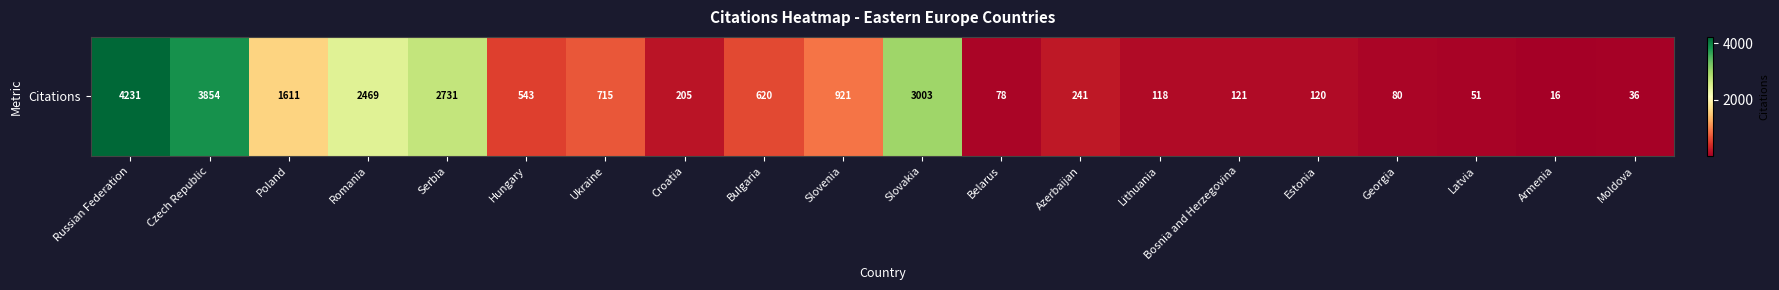

The chart shows a value of 4 at Armenia. True or false?

False